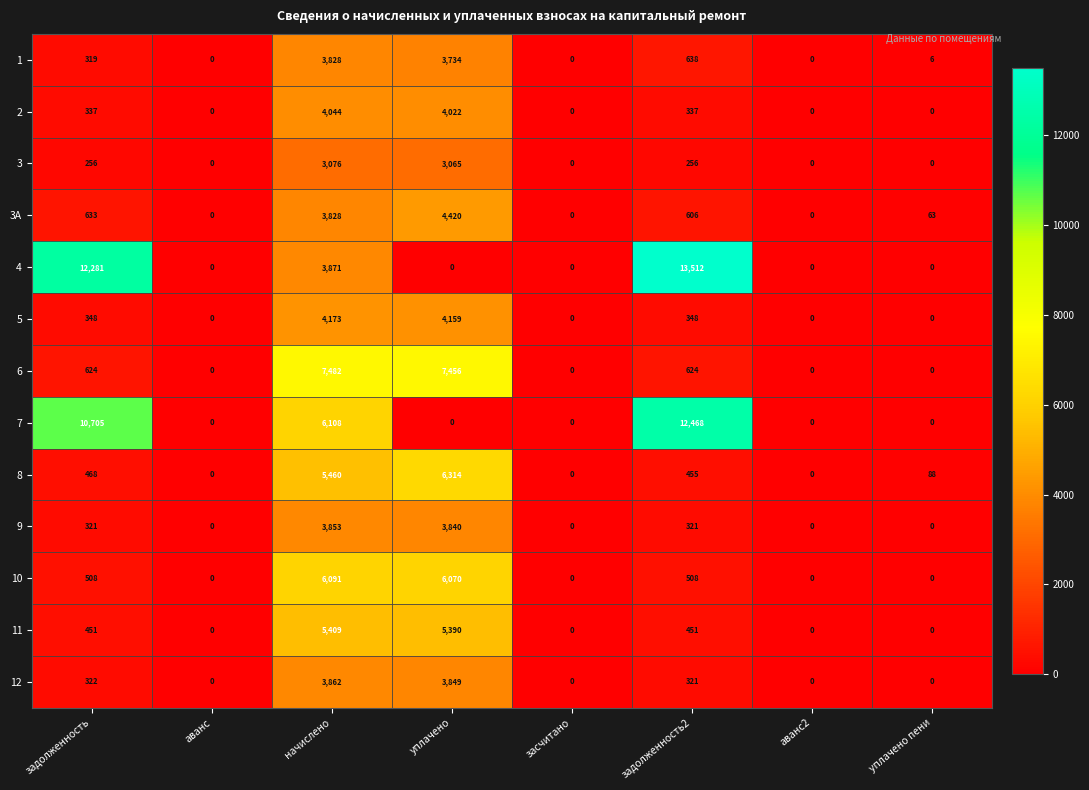

At which category is the sum across all series the highest?

начислено